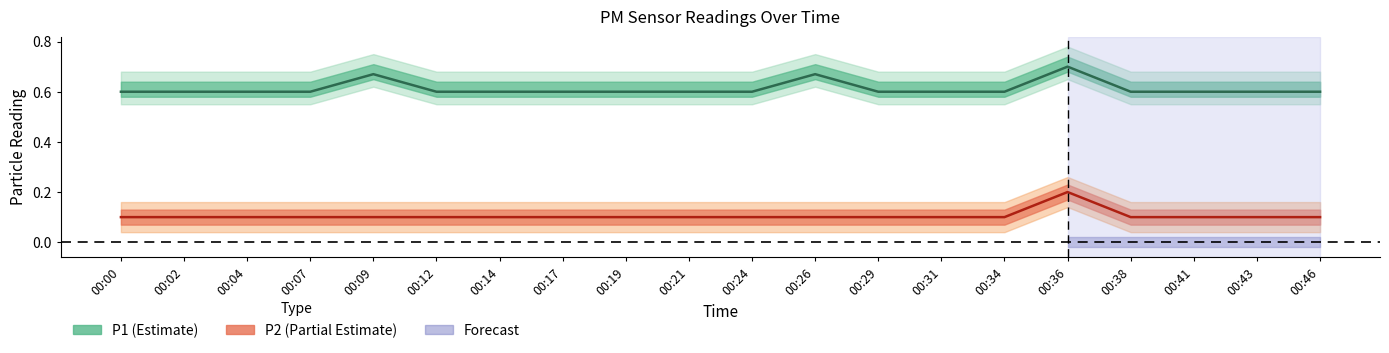

Reading left to right, transcribe all the data shown in this chart.

P1: 00:00=0.6	00:02=0.6	00:04=0.6	00:07=0.6	00:09=0.7	00:12=0.6	00:14=0.6	00:17=0.6	00:19=0.6	00:21=0.6	00:24=0.6	00:26=0.7	00:29=0.6	00:31=0.6	00:34=0.6	00:36=0.7	00:38=0.6	00:41=0.6	00:43=0.6	00:46=0.6
P2: 00:00=0.1	00:02=0.1	00:04=0.1	00:07=0.1	00:09=0.1	00:12=0.1	00:14=0.1	00:17=0.1	00:19=0.1	00:21=0.1	00:24=0.1	00:26=0.1	00:29=0.1	00:31=0.1	00:34=0.1	00:36=0.2	00:38=0.1	00:41=0.1	00:43=0.1	00:46=0.1